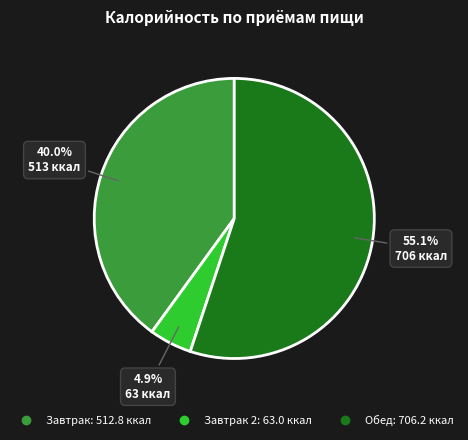

Does any single category account for the majority?

Yes